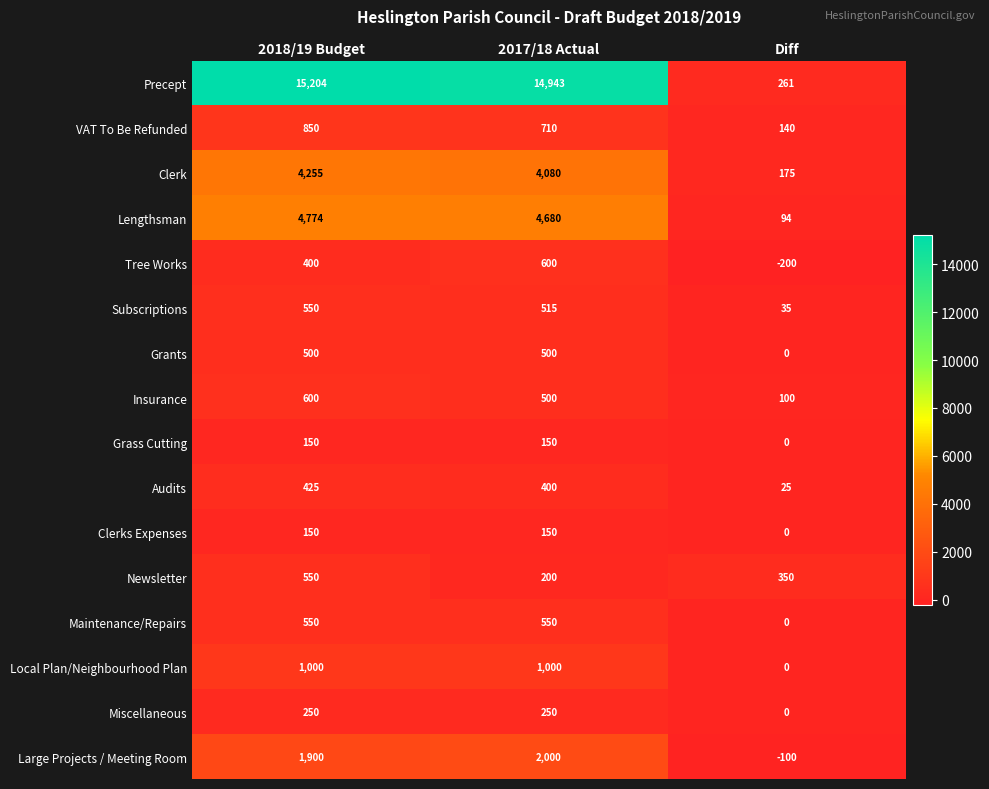

Which series has the largest range (max minus min)?

Precept